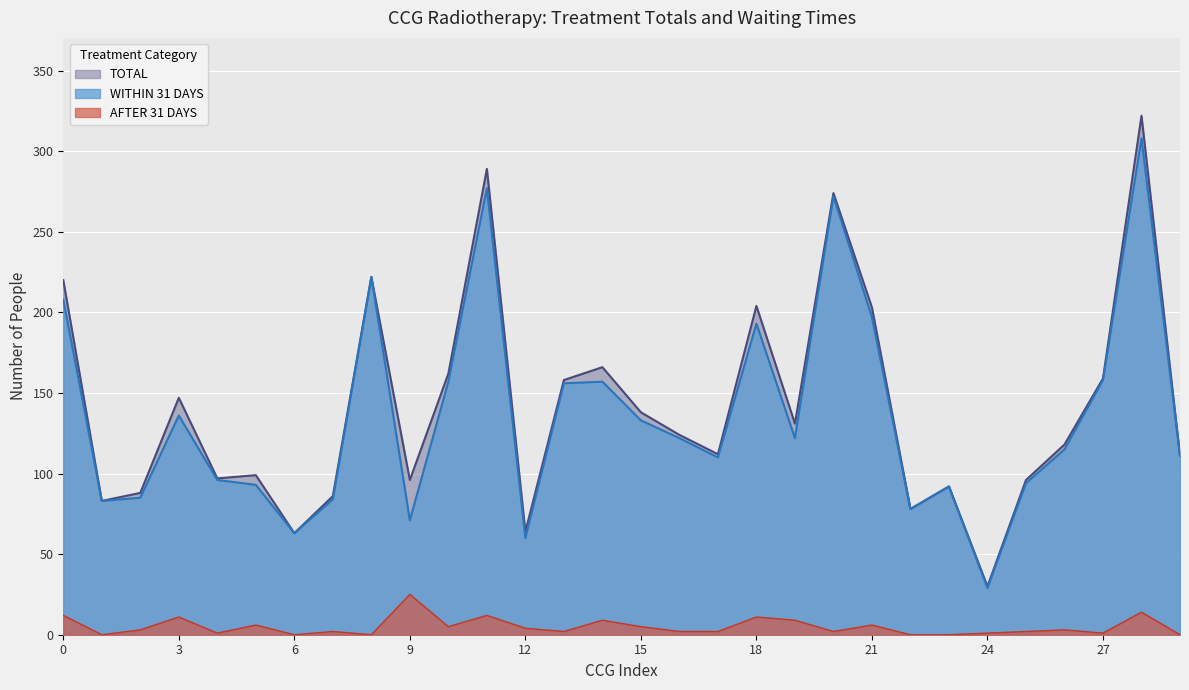

True or false: WITHIN 31 DAYS and AFTER 31 DAYS intersect in this chart.

False